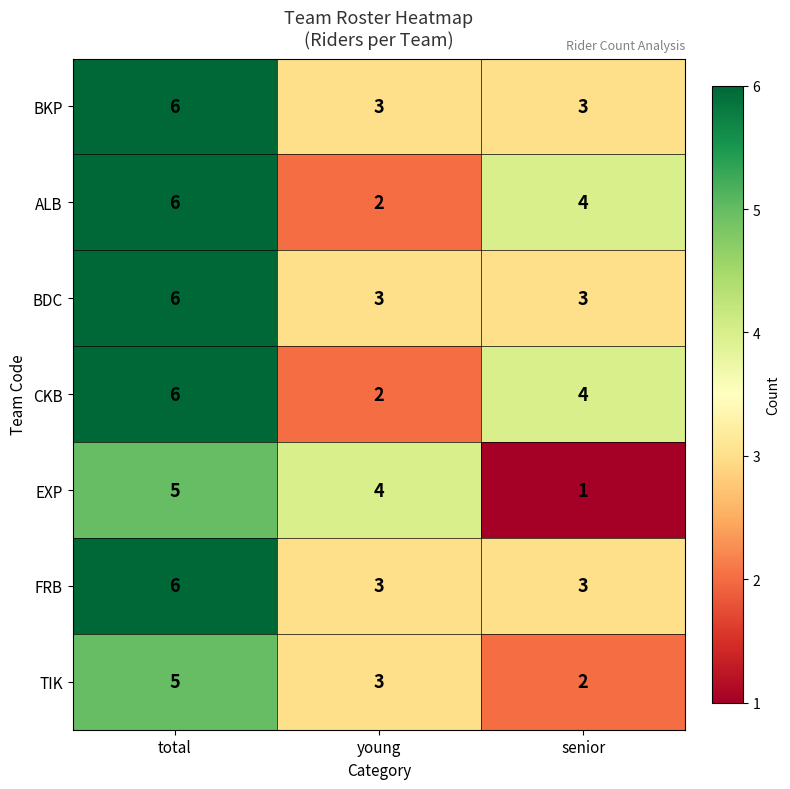

True or false: BDC has a value of 3 at young.

True